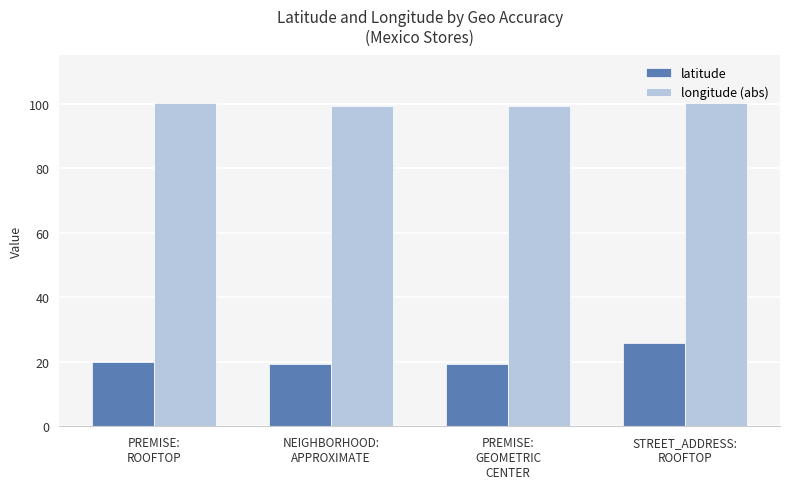

What is the minimum value for latitude?

19.4